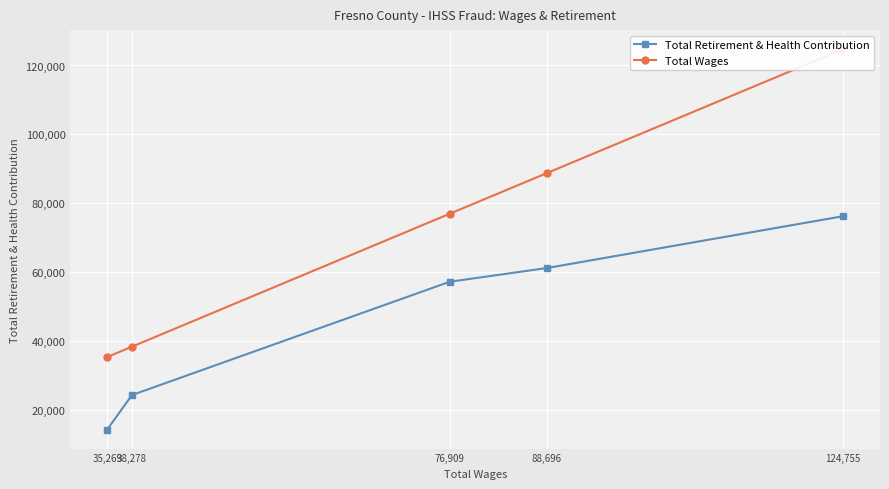

Where is Total Retirement & Health Contribution nearest to the value 45198?

76,909